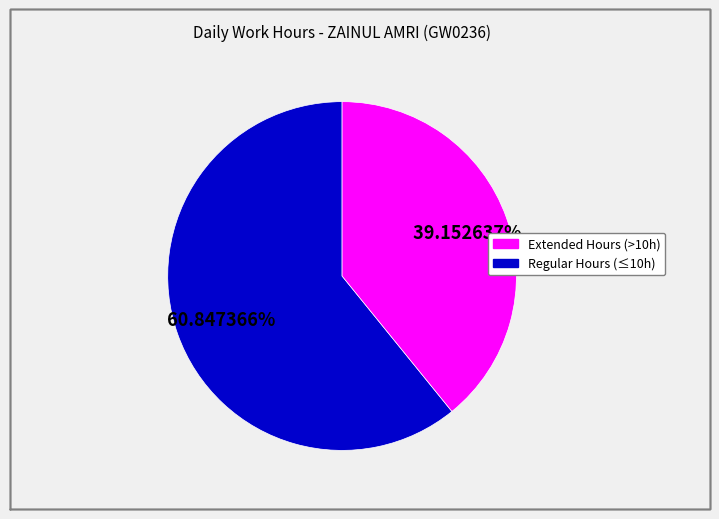

Is there a majority slice in this chart?

Yes